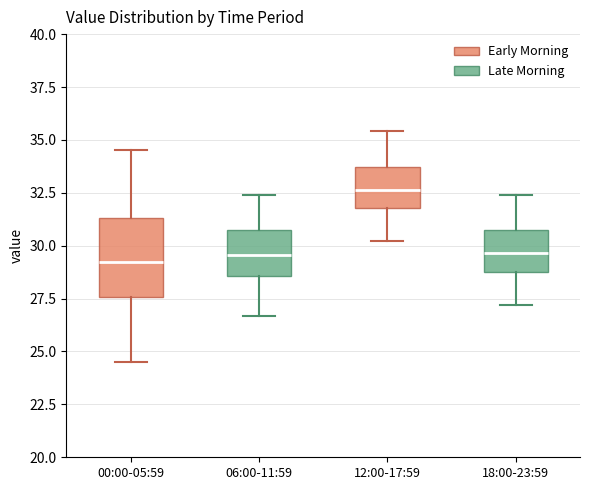

Which box has the highest median line?

12:00-17:59